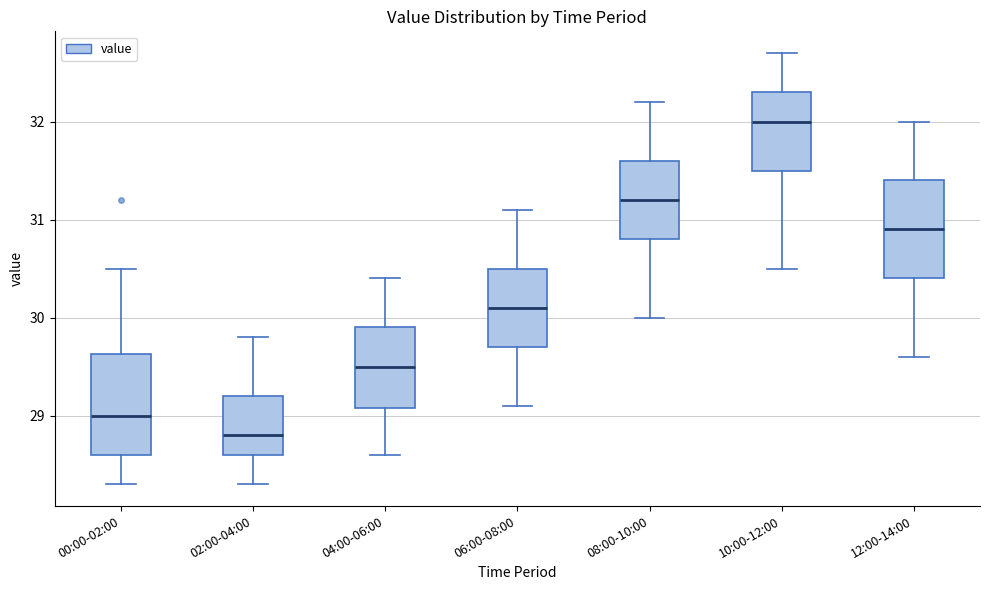

Which box has the lowest median line?

02:00-04:00